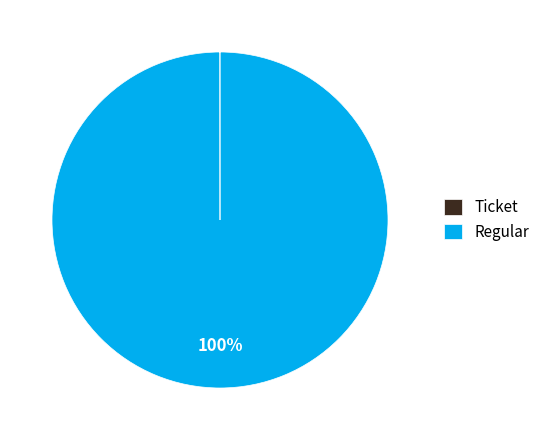

What percentage is the Regular slice, to the nearest percent?

100%